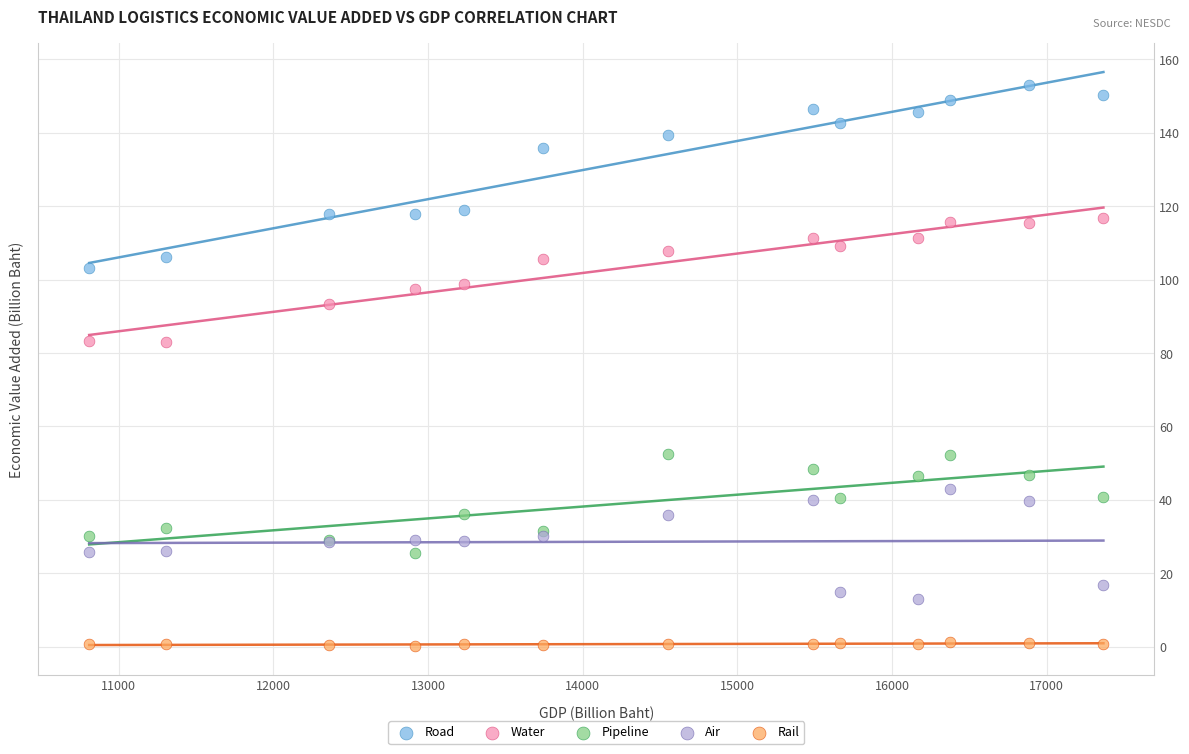

Which series reaches the maximum Y coordinate?

Road